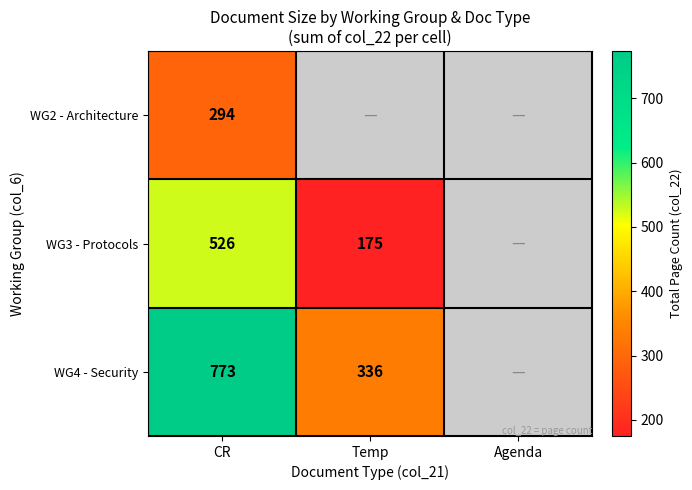

The WG3 - Protocols series shows 526 at CR. True or false?

True